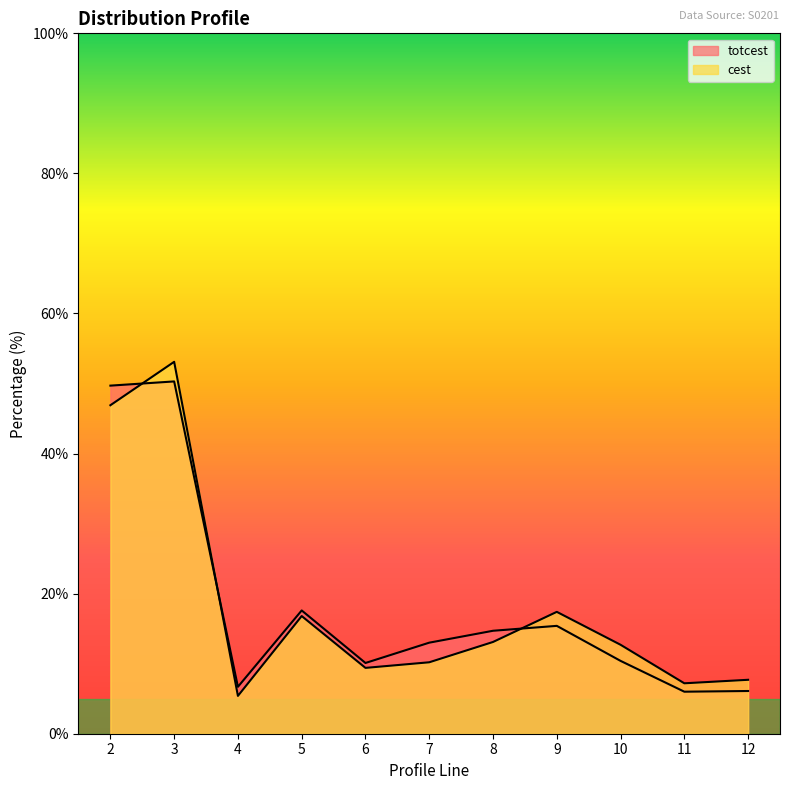

What is the lowest value of the totcest series?

6.0